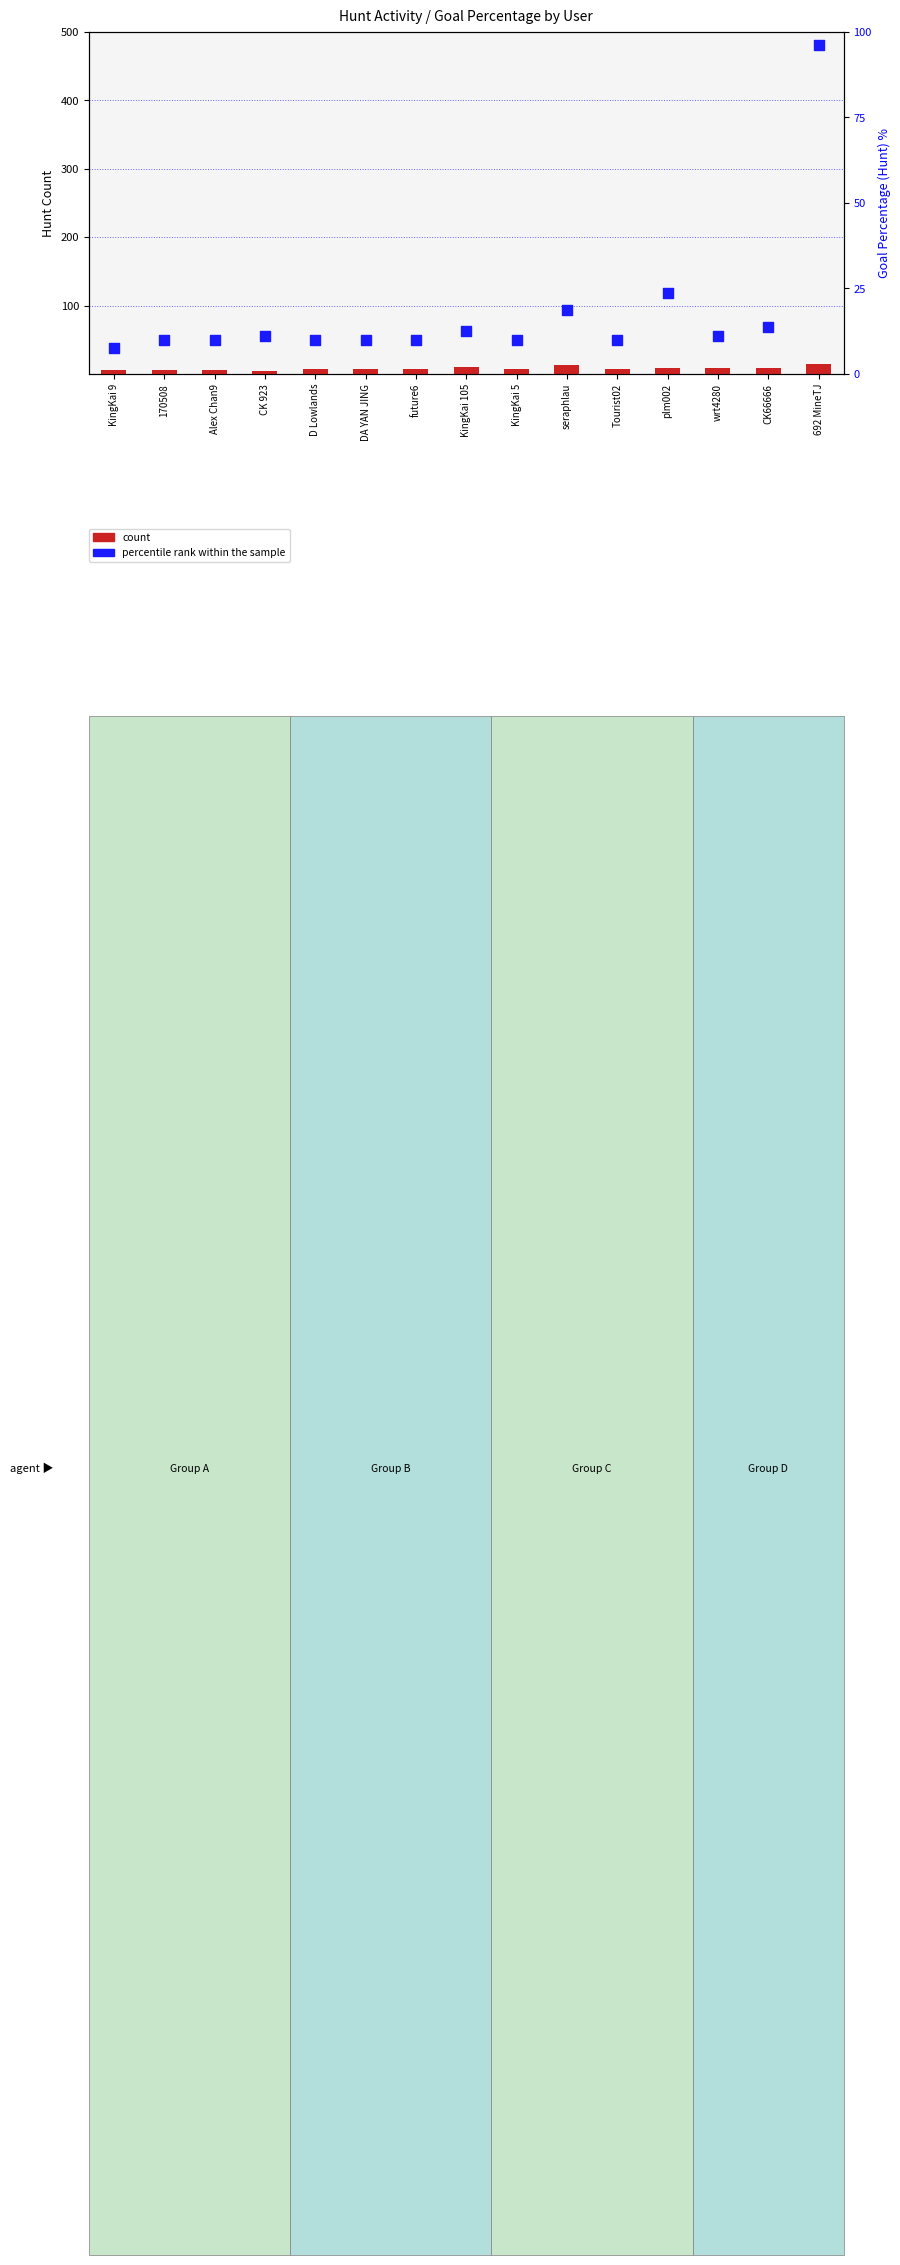

At how many categories does at least one series exceed 14?

3